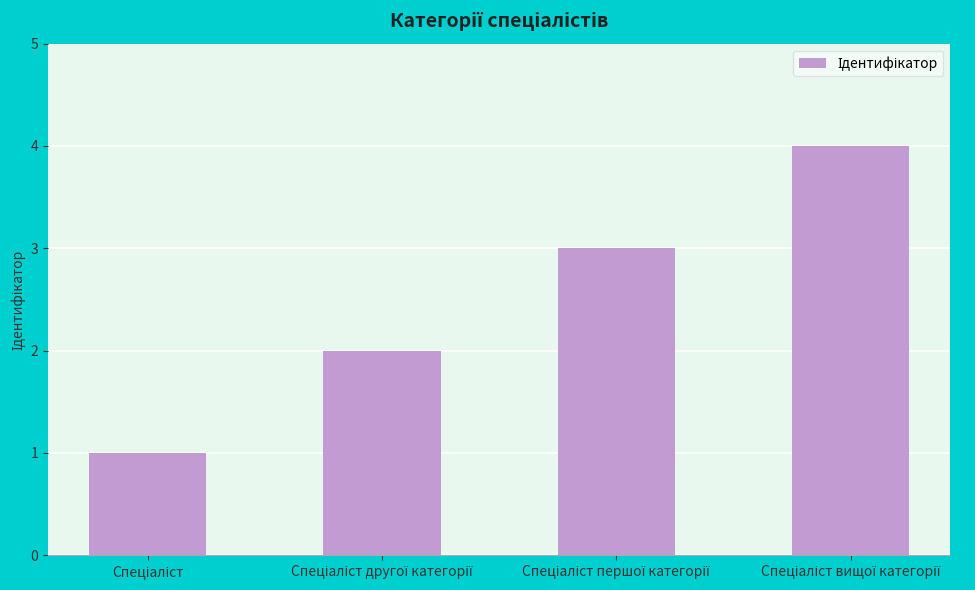

What is the greatest value displayed?

4